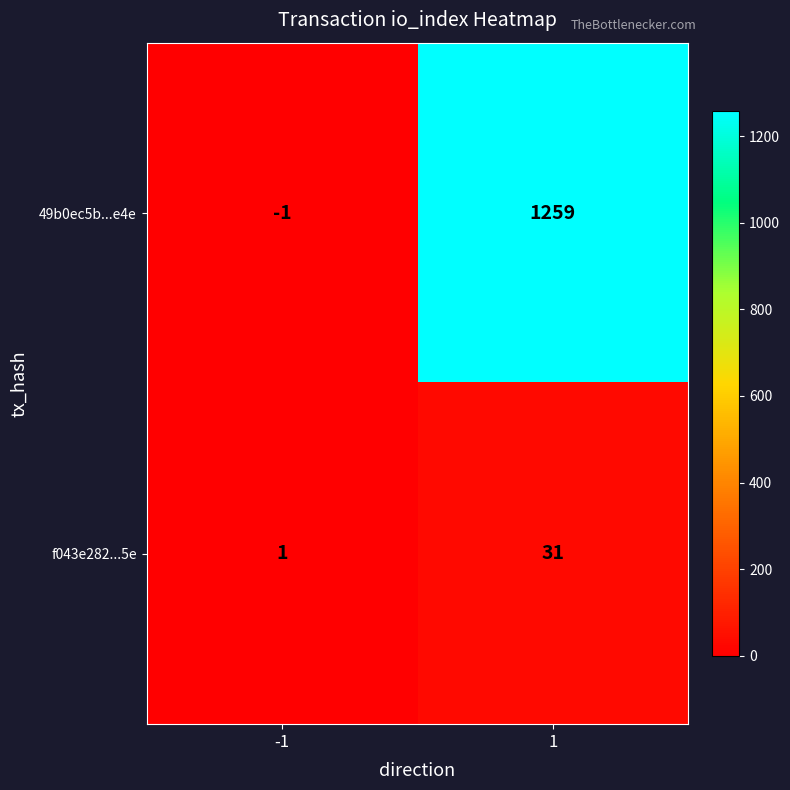

Rank the series at 1 from highest to lowest value.

49b0ec5b...e4e, f043e282...5e